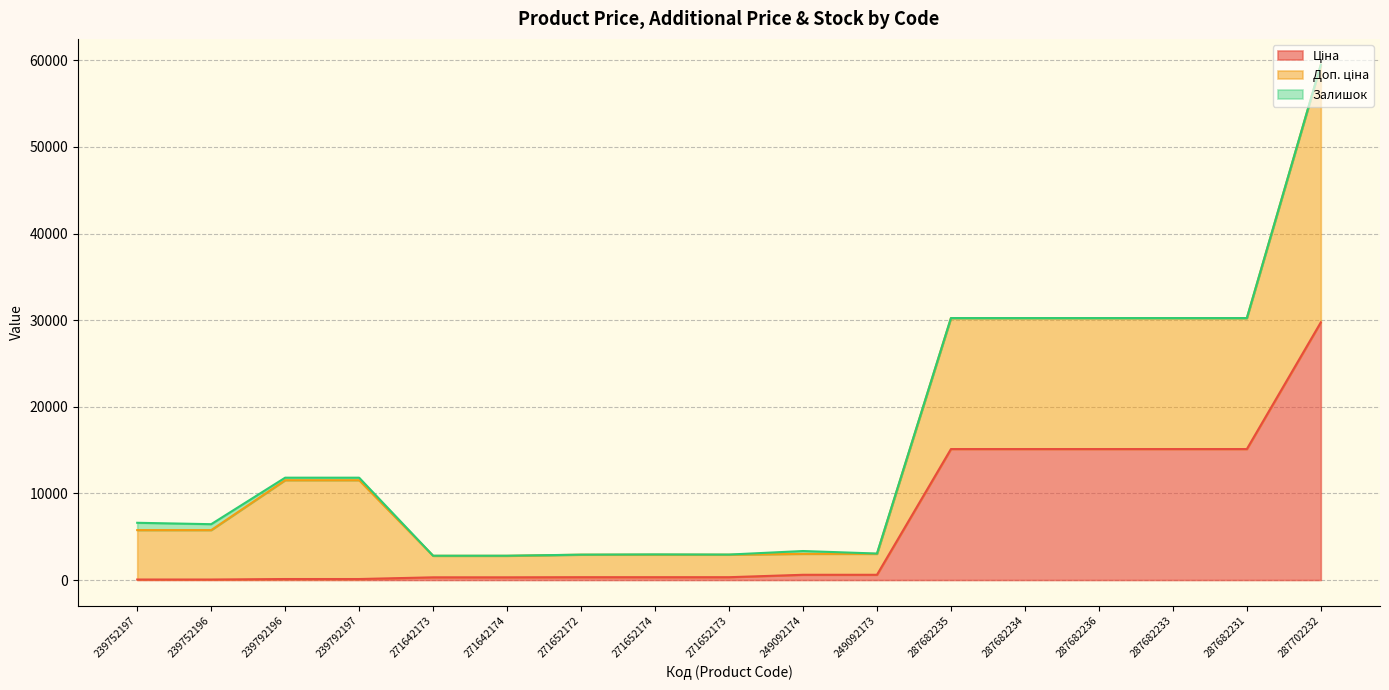

Rank the series by their average value, from lowest to highest.

Залишок, Ціна, Доп. ціна